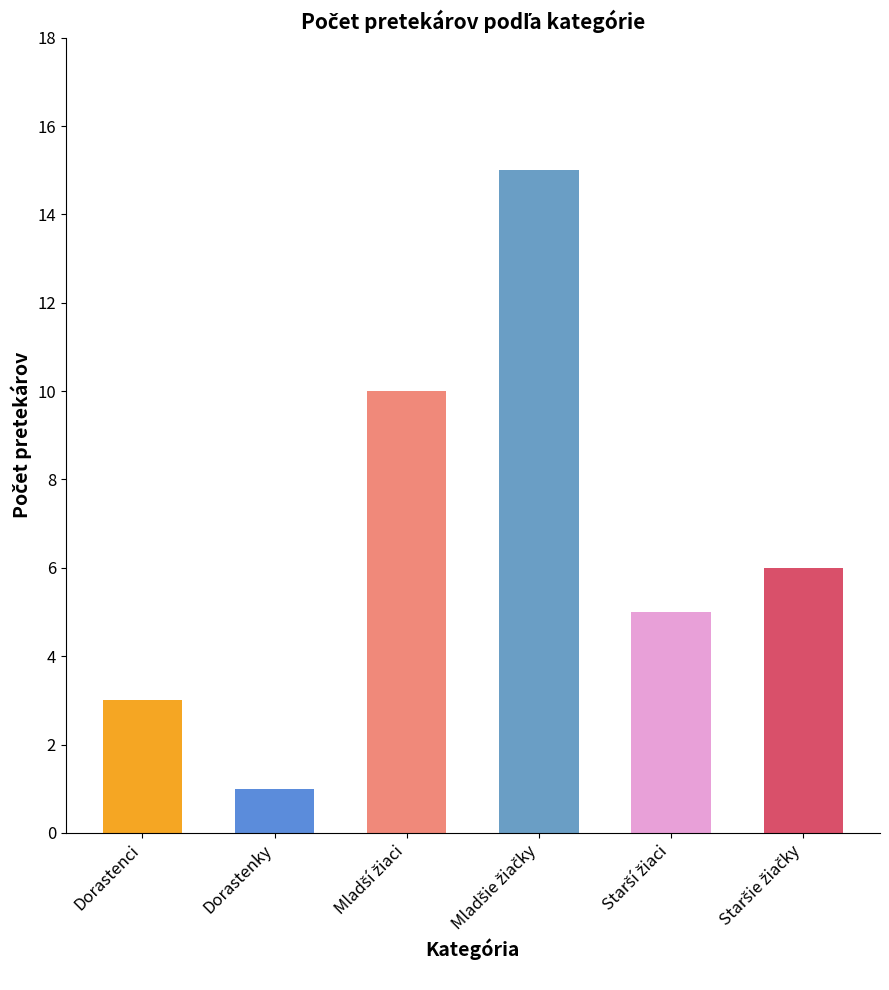

Count the values in the range 3 to 10.

4